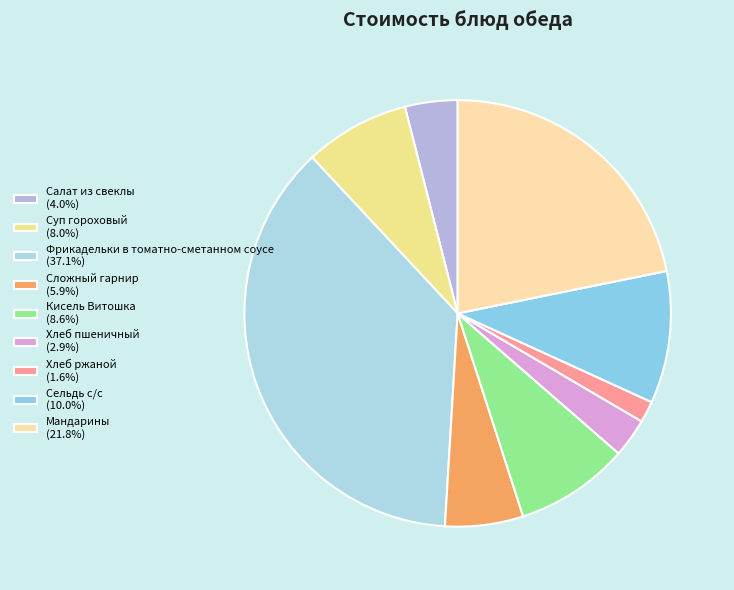

How many slices are in this pie chart?

9